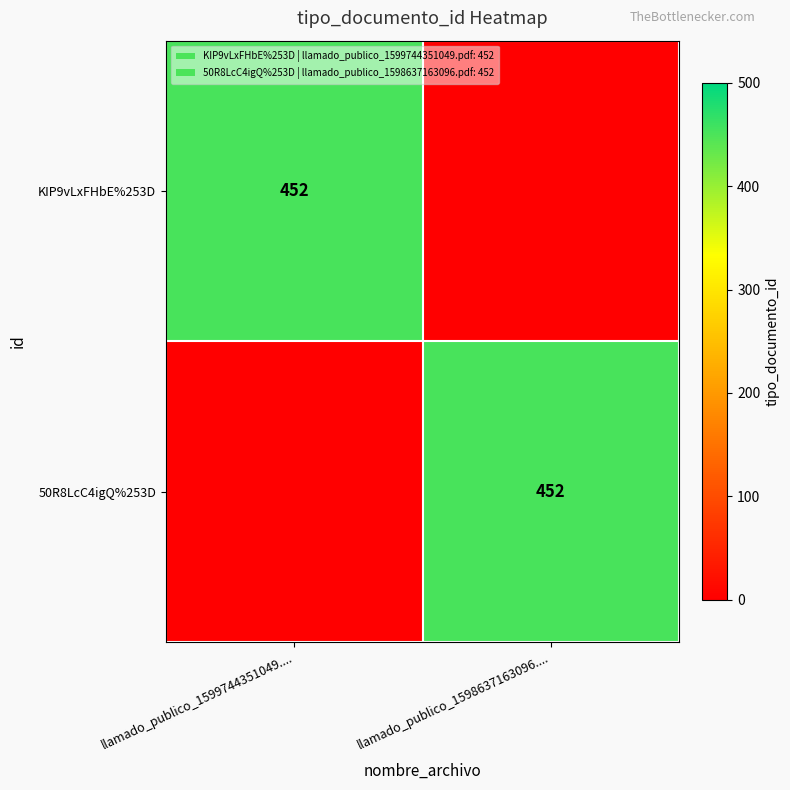

At which category is the sum across all series the highest?

llamado_publico_1599744351049....